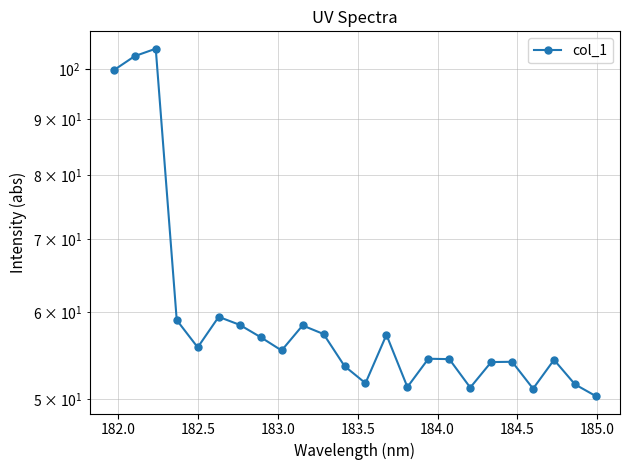

Does the chart have visible grid lines?

Yes